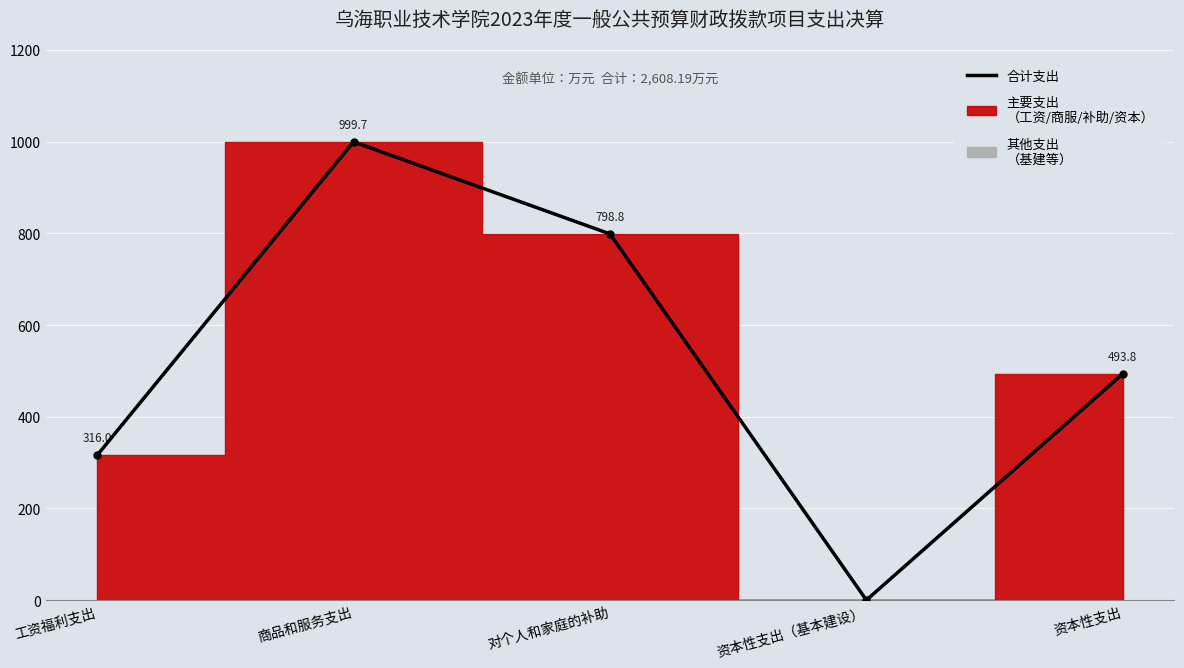

What is the sum of all values?

2608.2